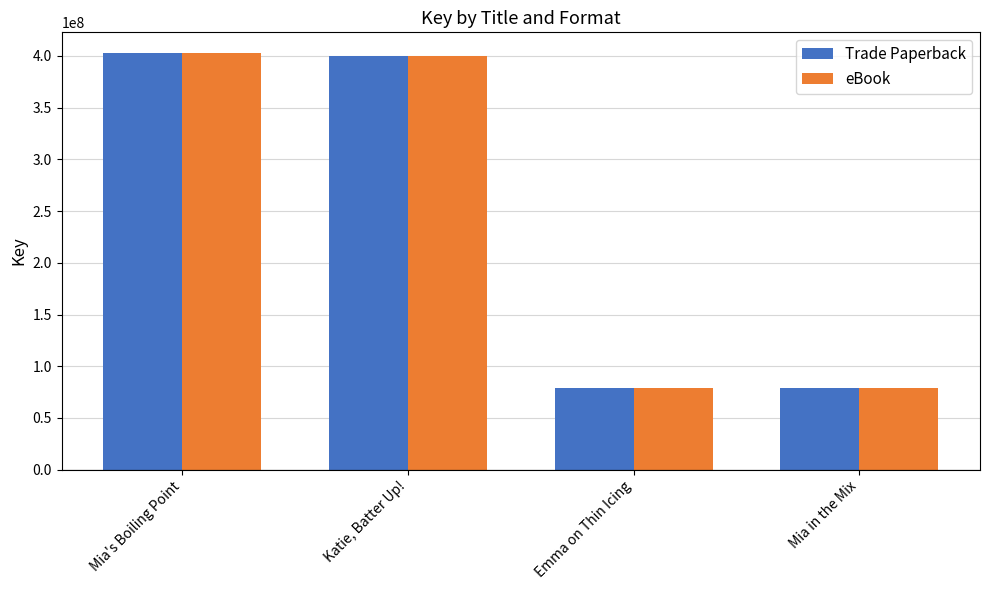

Does the chart contain stacked bars?

No